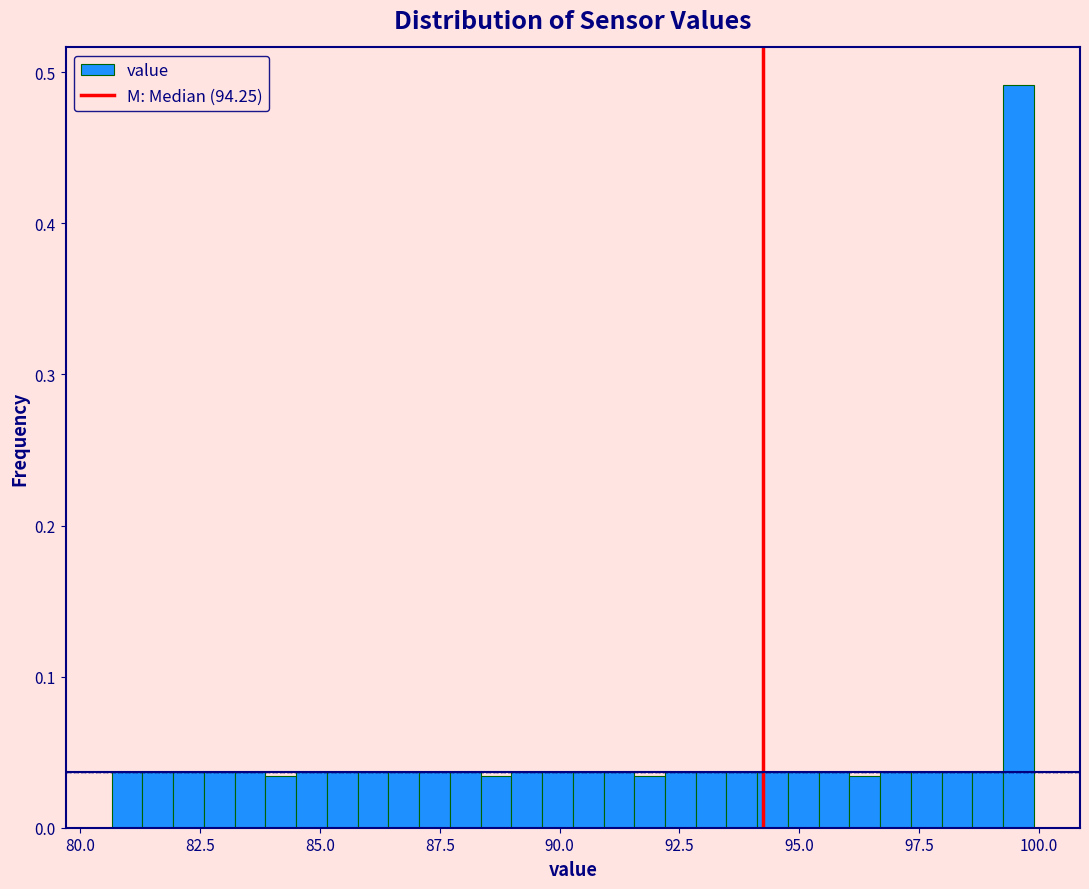

Read against the x-axis, roughly where is the centre of the tallest bar?

99.5